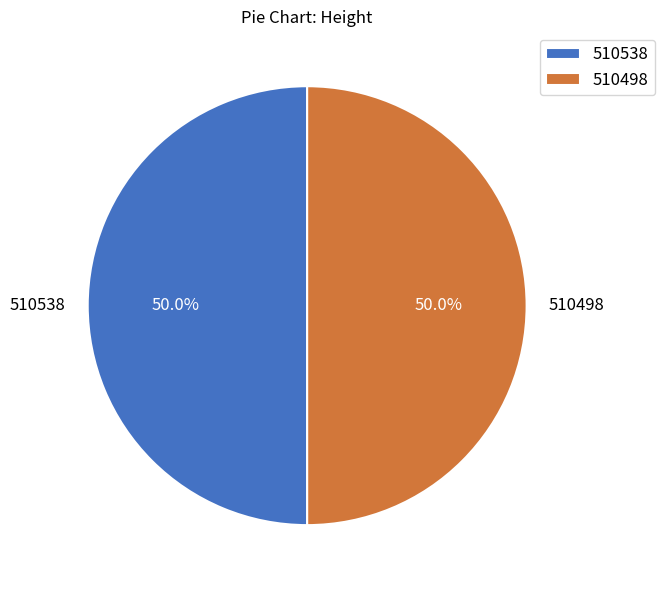

To the nearest percent, what portion does 510538 represent?

50%